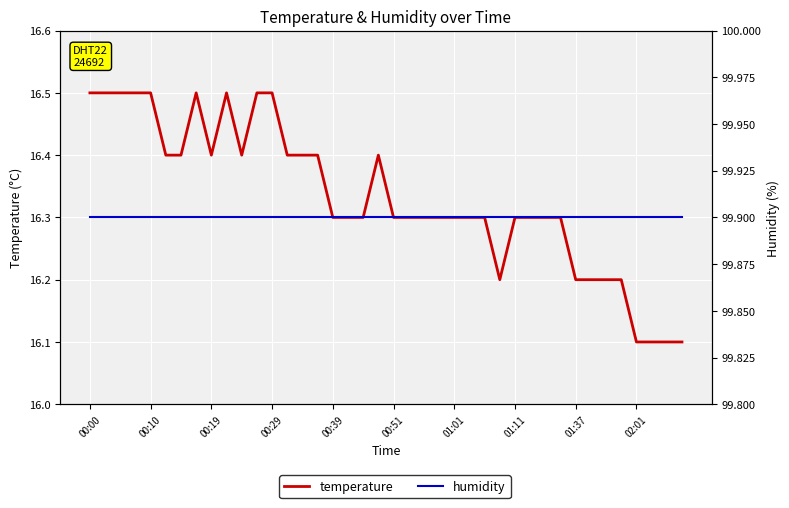

Which series has the widest spread of values?

temperature